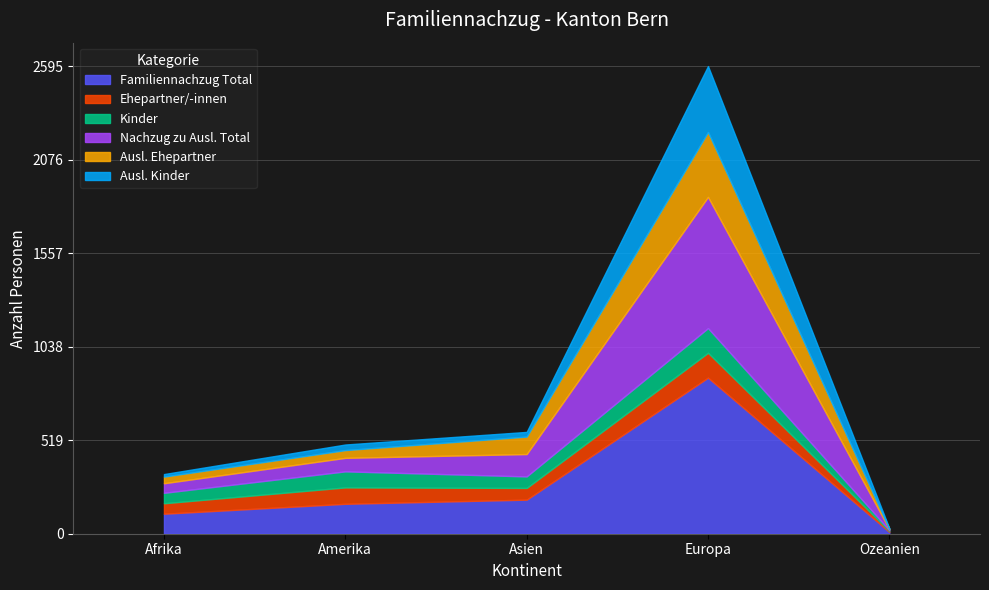

Is the value of Ehepartner/-innen at Amerika greater than the value of Kinder at Ozeanien?

Yes